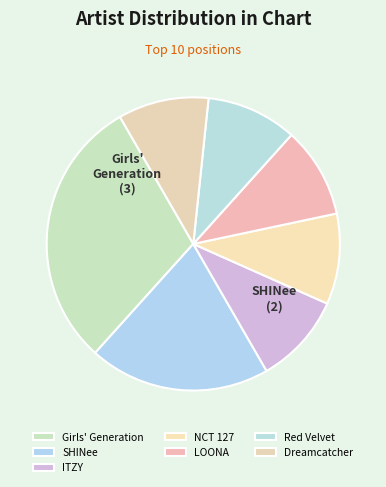

How many slices are in this pie chart?

7